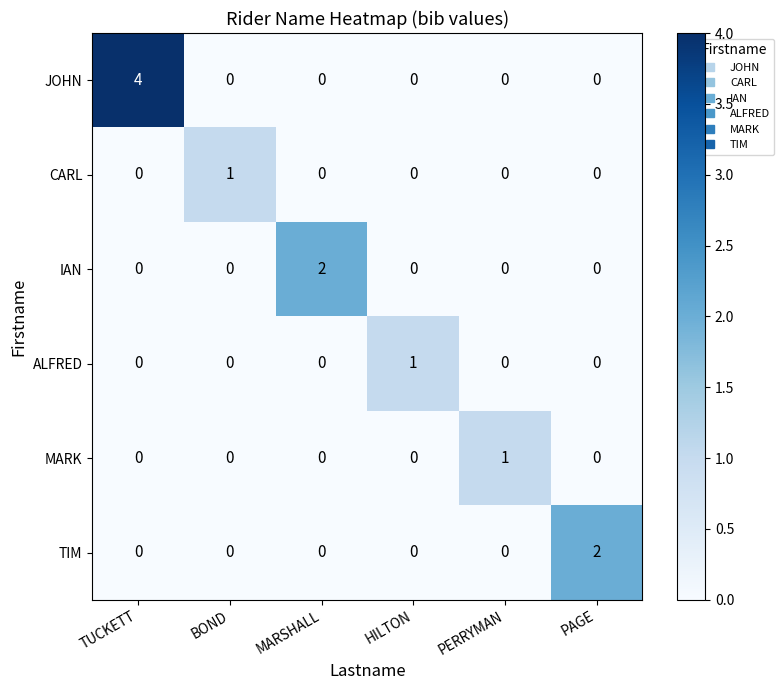

At which category is the sum across all series the highest?

TUCKETT